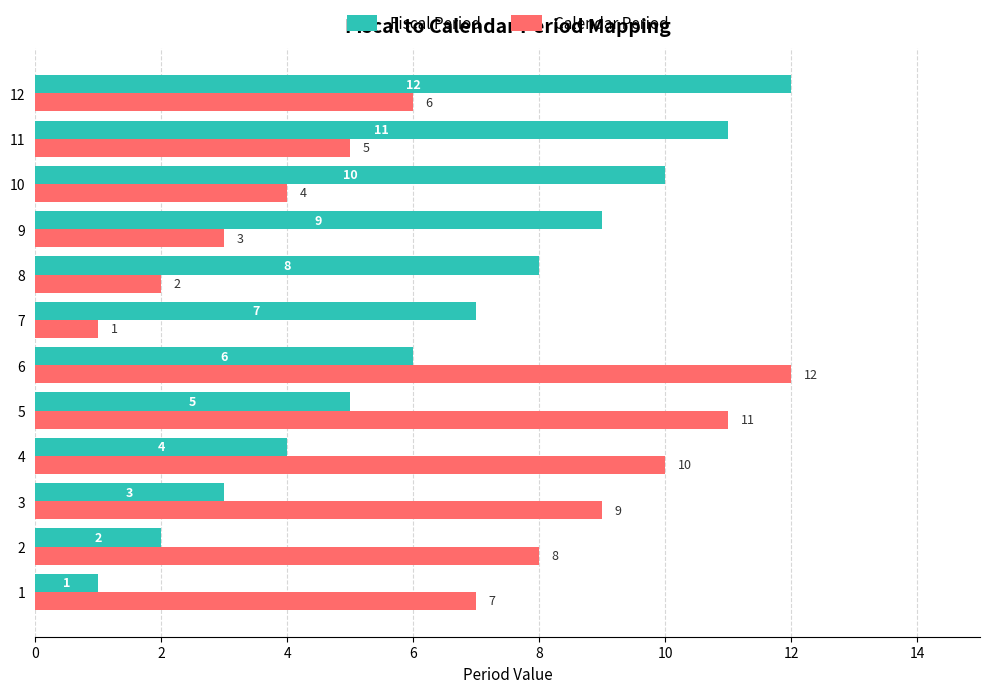

What is the difference between the highest and lowest values at 10?

6